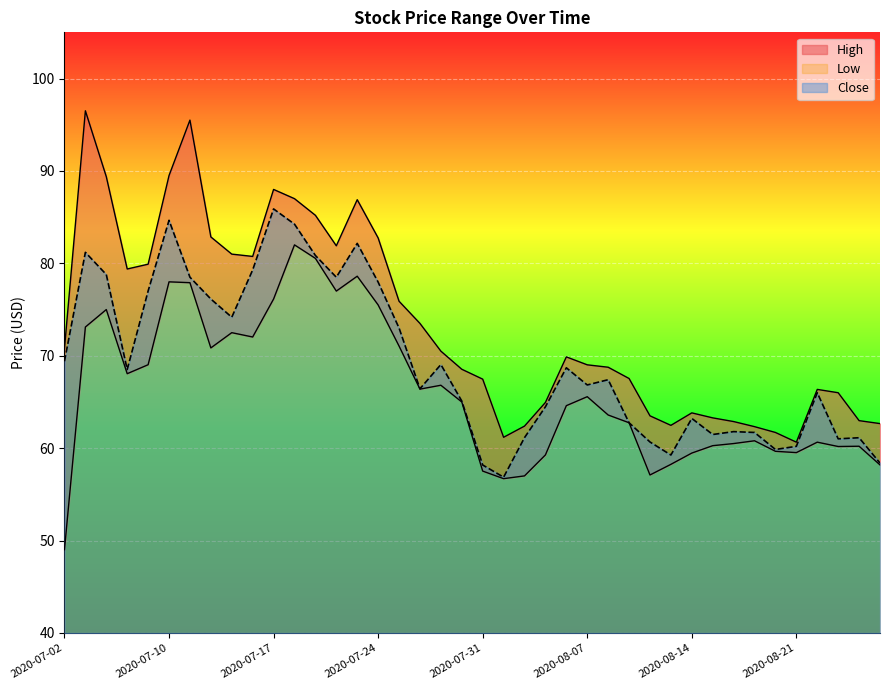

What is the difference between the maximum and second lowest values in the Low series?

25.3